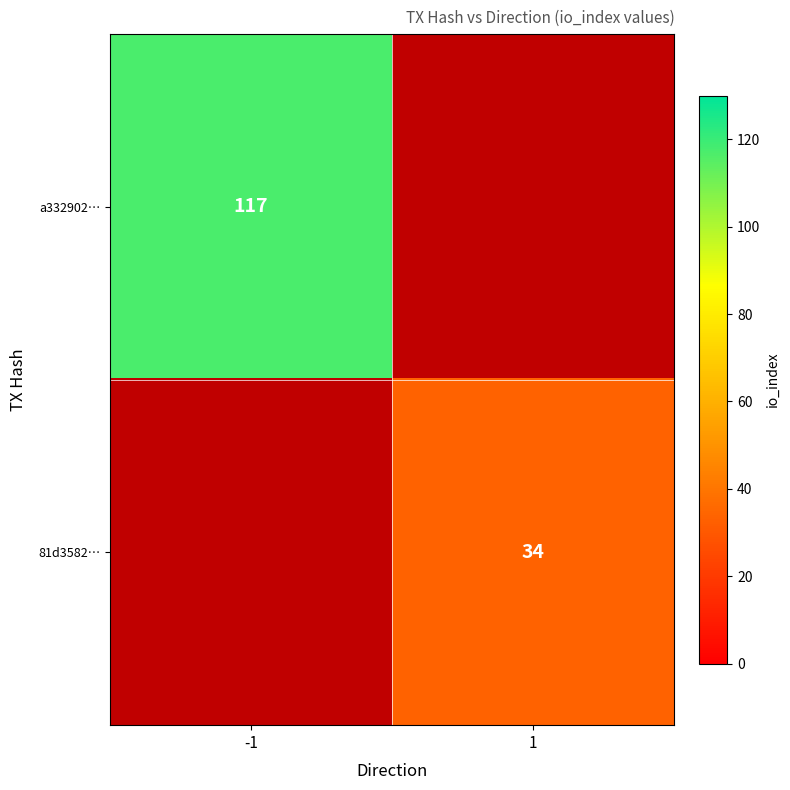

Is it true that 81d3582… equals 50 at 1?

False